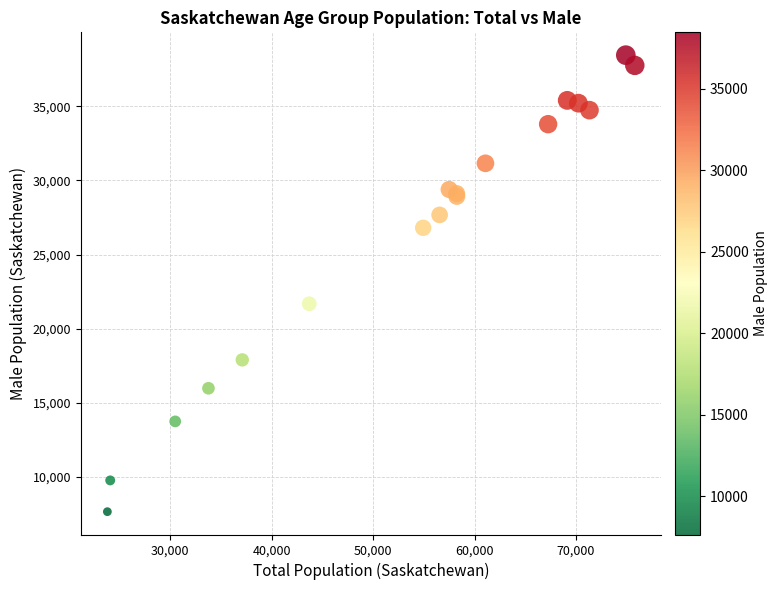

What Y value in the scatter plot is closest to 23057?

21685